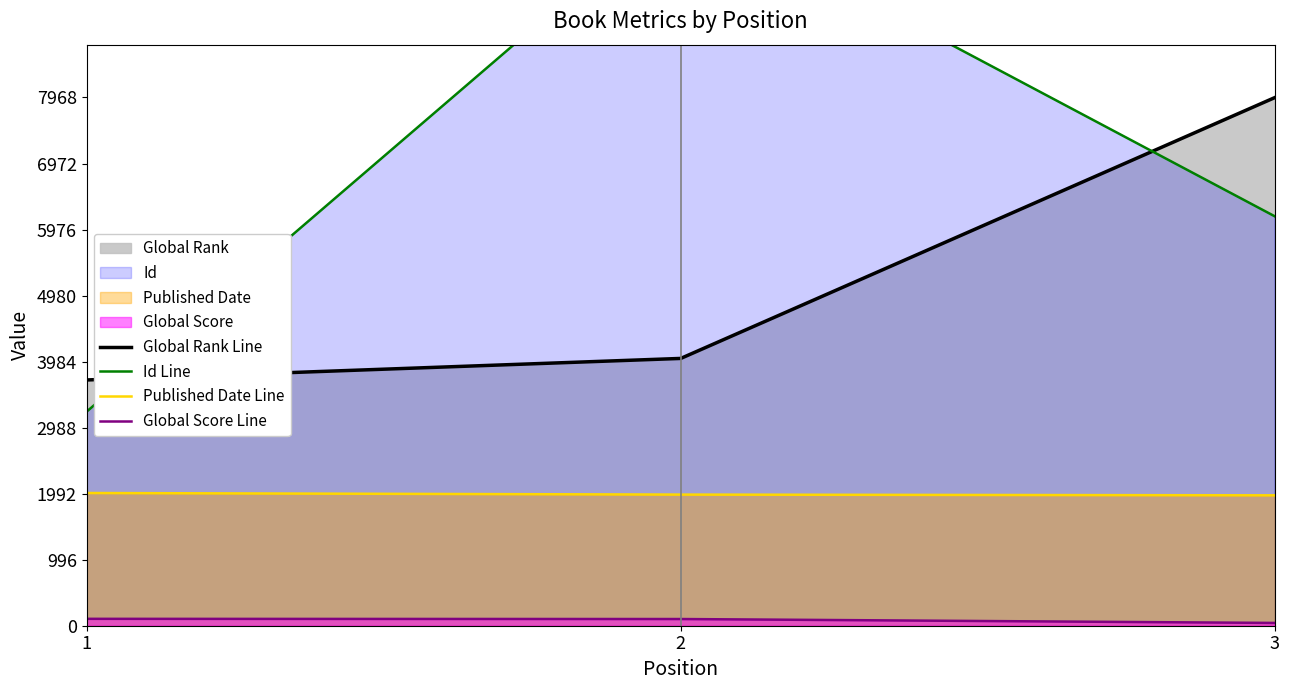

What is the sum of all Published Date Line values?

5947